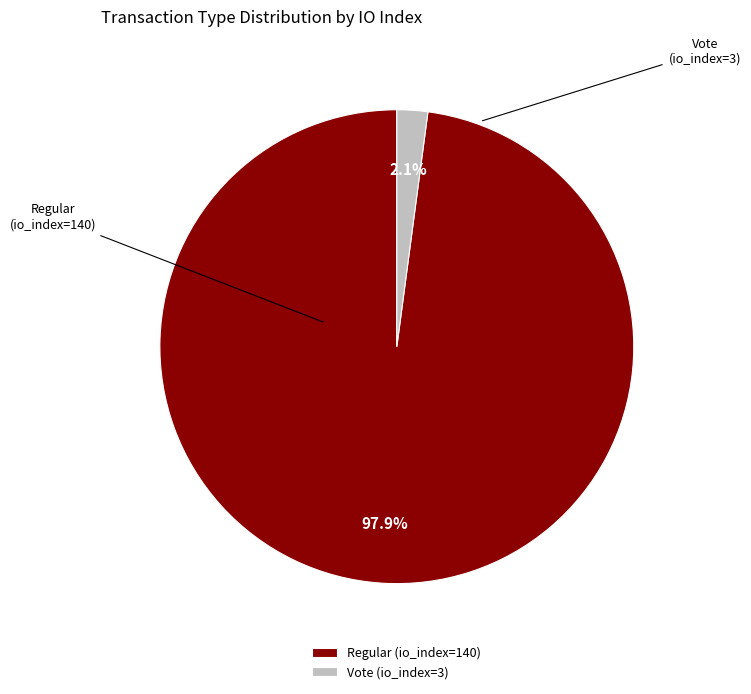

How many slices are in this pie chart?

2